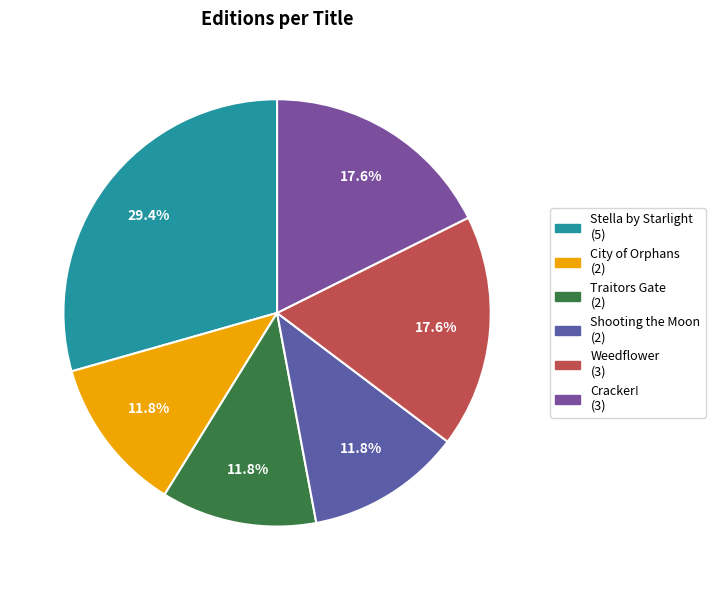

What is the change in value from Stella by Starlight to Cracker!?

-2